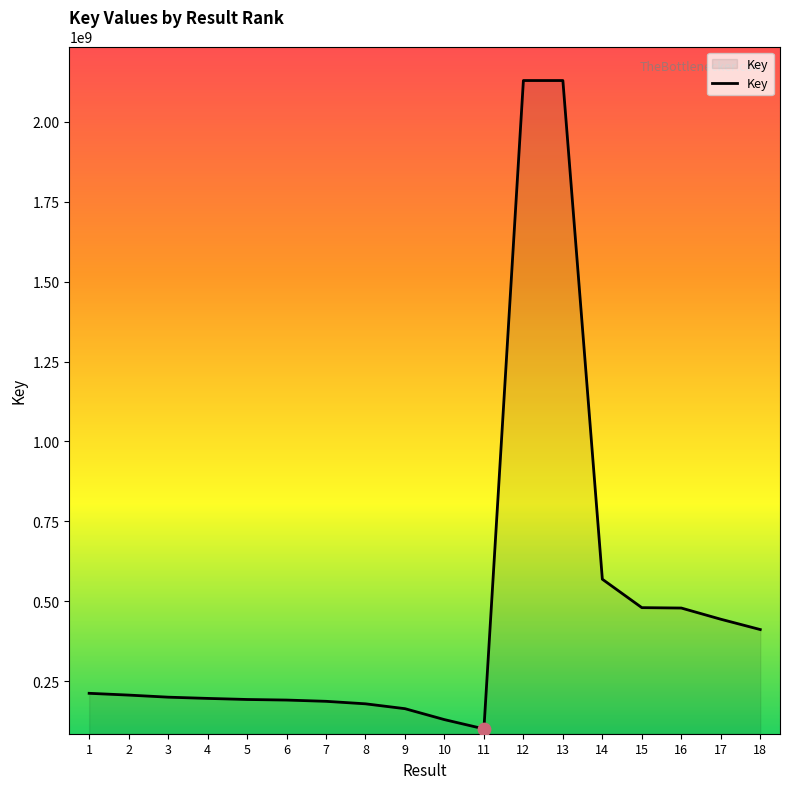

What is the change in value from 1 to 14?

+356814508